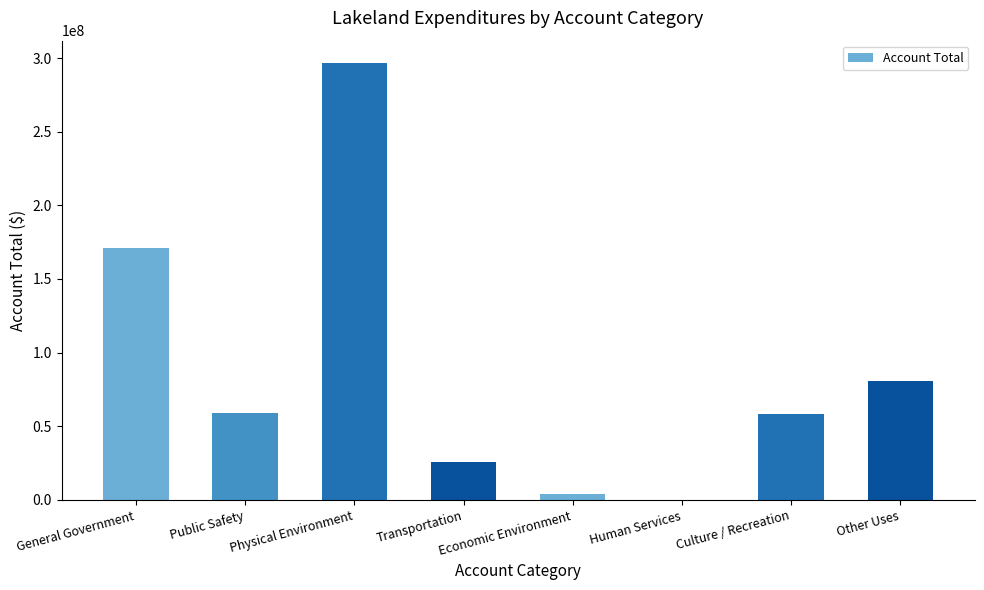

The chart shows a value of 135618084 at Physical Environment. True or false?

False